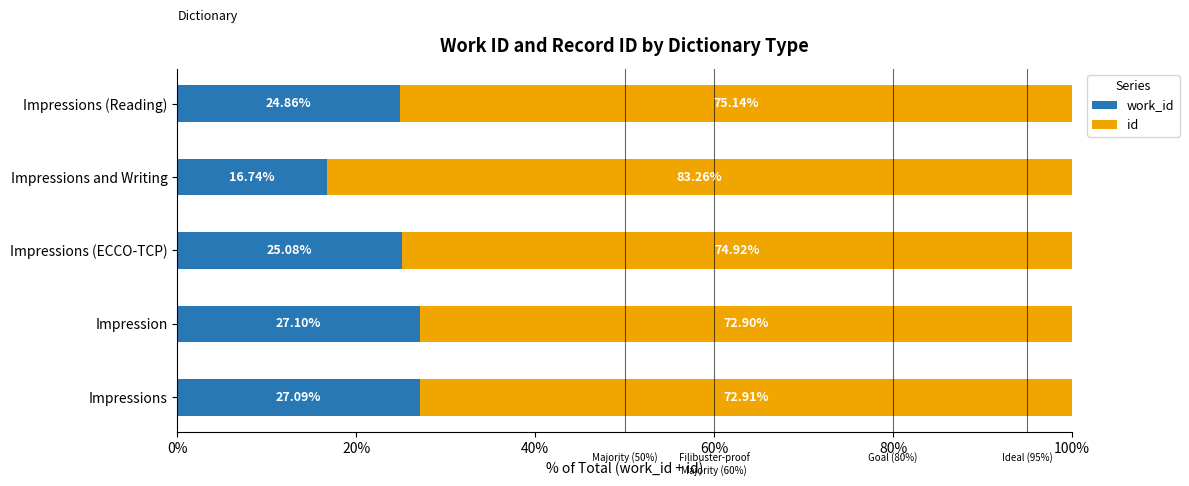

What is the total value across all series at Impressions?

100.0